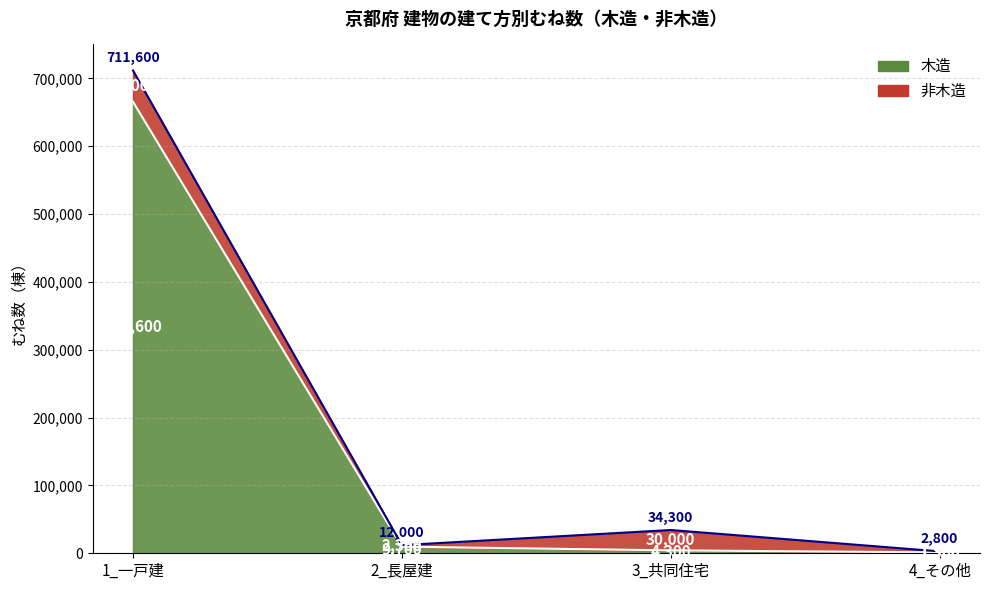

Where does the data first go above 9700?

1_一戸建